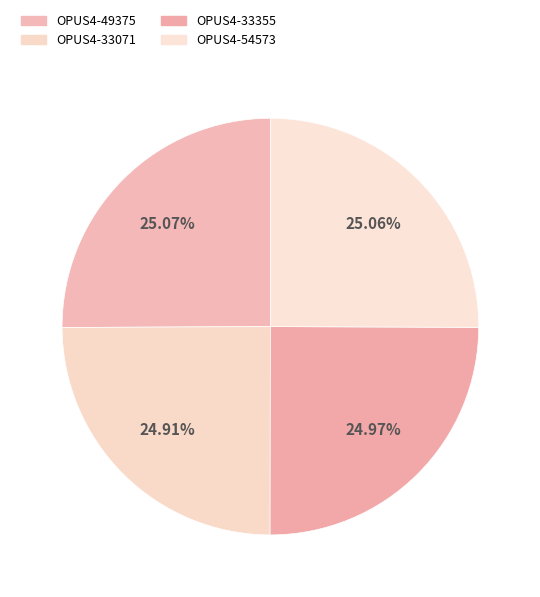

How many segments does this pie chart have?

4